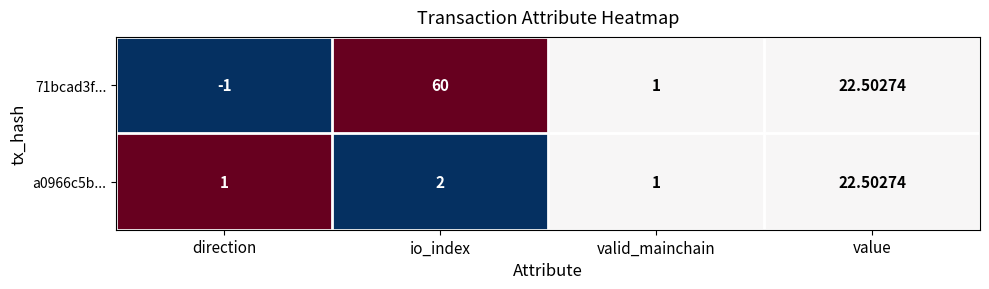

How many data points does each series have?

4